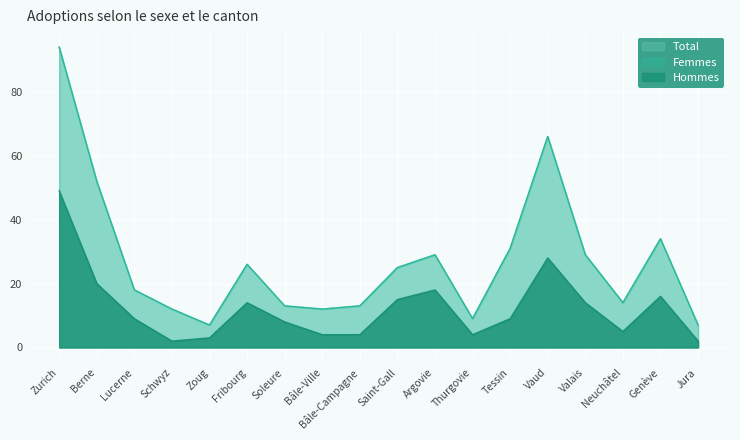

List the series in order of their overall mean, lowest first.

Hommes, Total